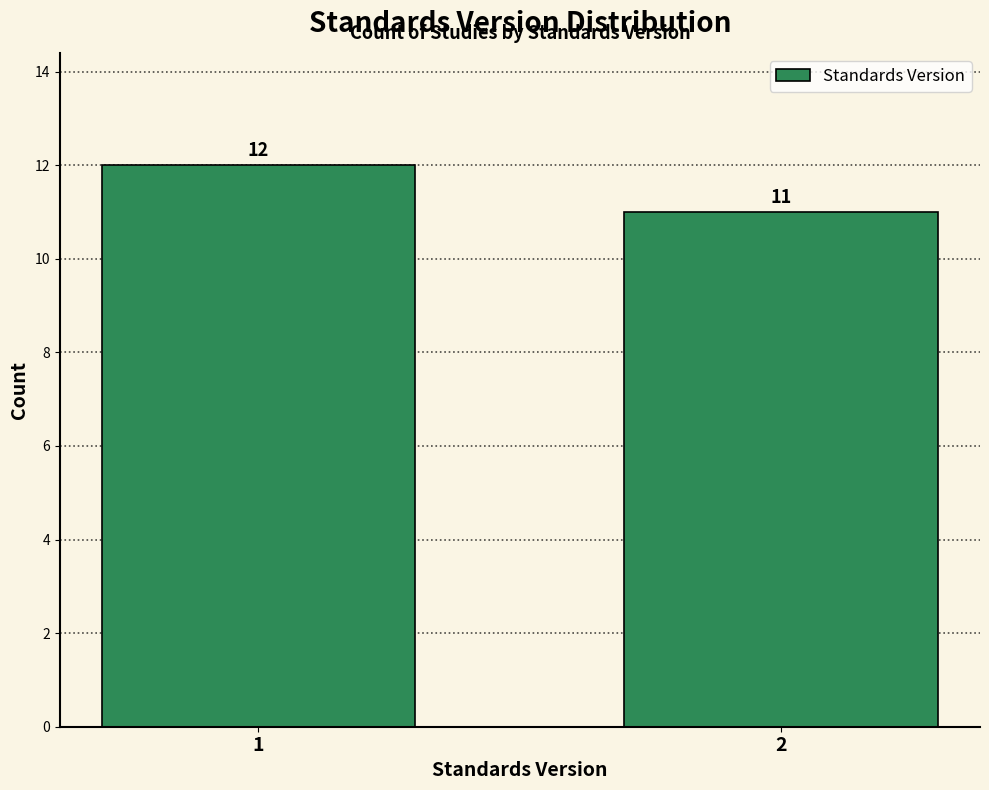

Reading right to left, list all the values displayed in this chart.

2=11	1=12